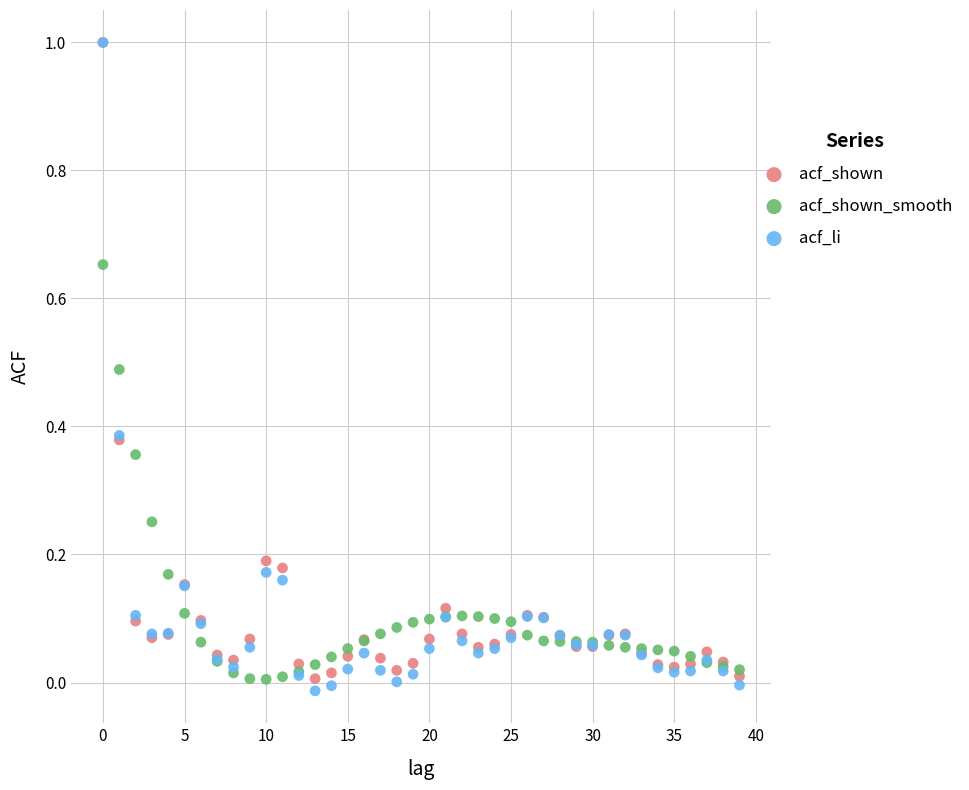

What are all the series names shown in the legend?

acf_shown, acf_shown_smooth, acf_li